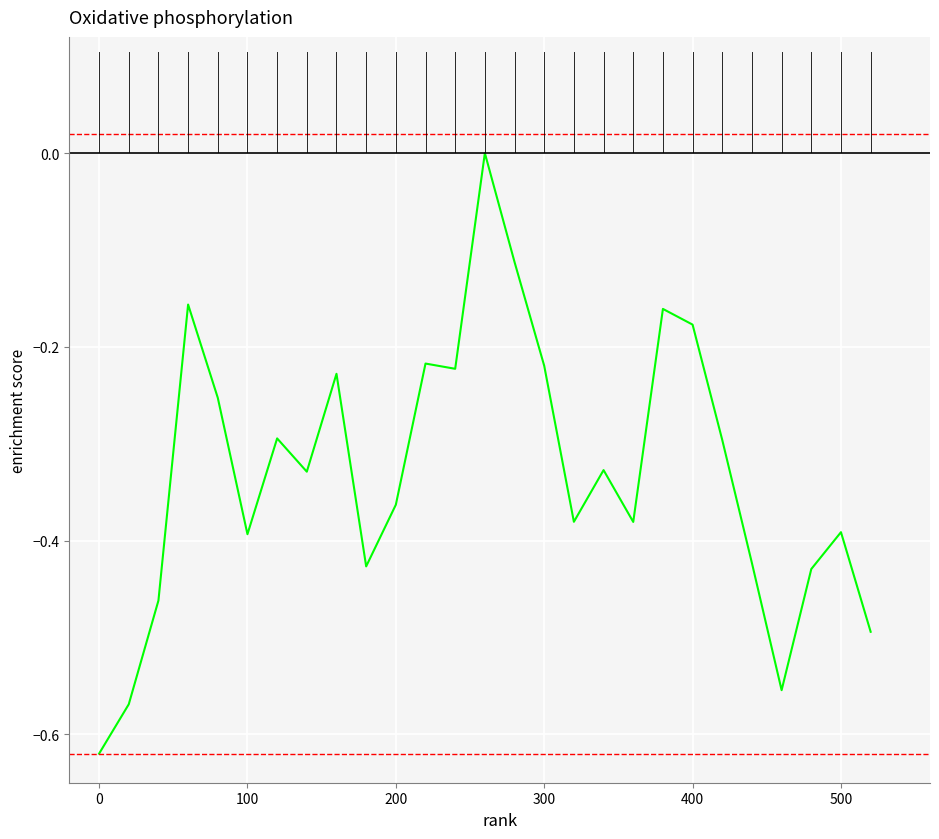

How many lines are shown in the chart?

1